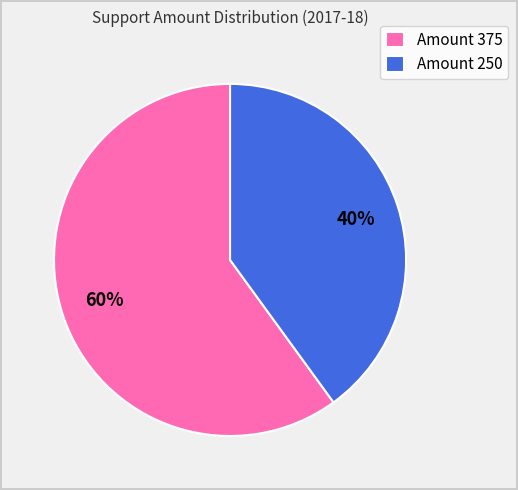

Does Amount 250 account for over 50% of the chart?

No